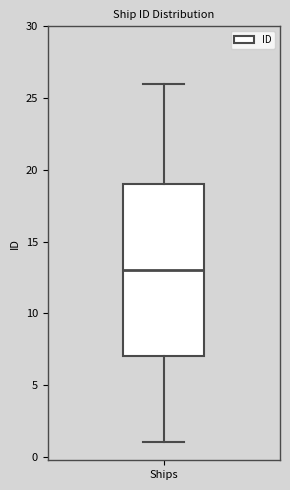

Read this box plot against the y-axis: the position of the median line, the range covered by the box, and the ends of both whiskers. The values are not printed on the chart, so give them approximately, as read against the axis.

median 13, box 7 to 19, whiskers 1 to 26